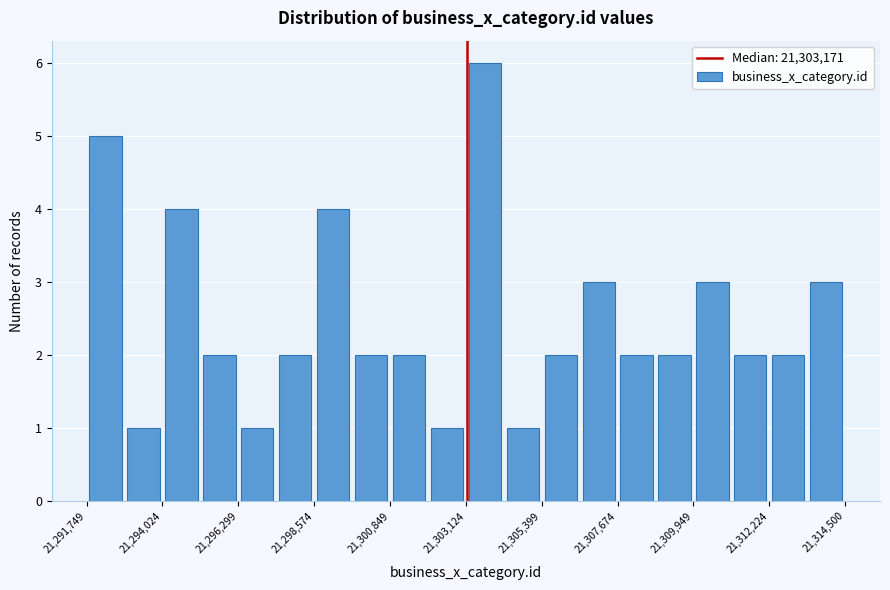

Read against the x-axis, roughly where is the centre of the tallest bar?

21303500